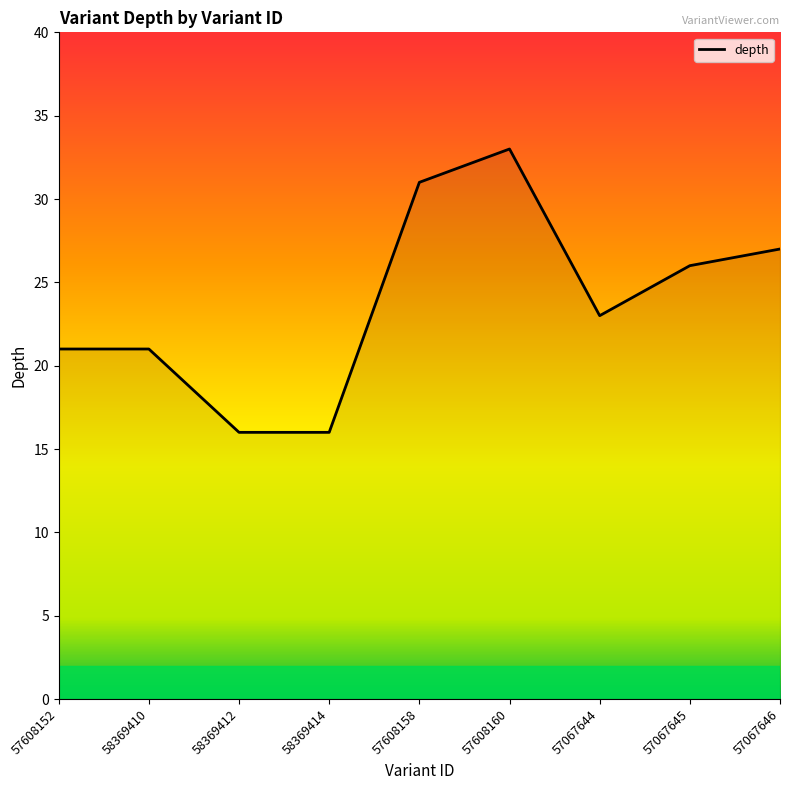

Reading left to right, extract all data points from this chart.

21	21	16	16	31	33	23	26	27